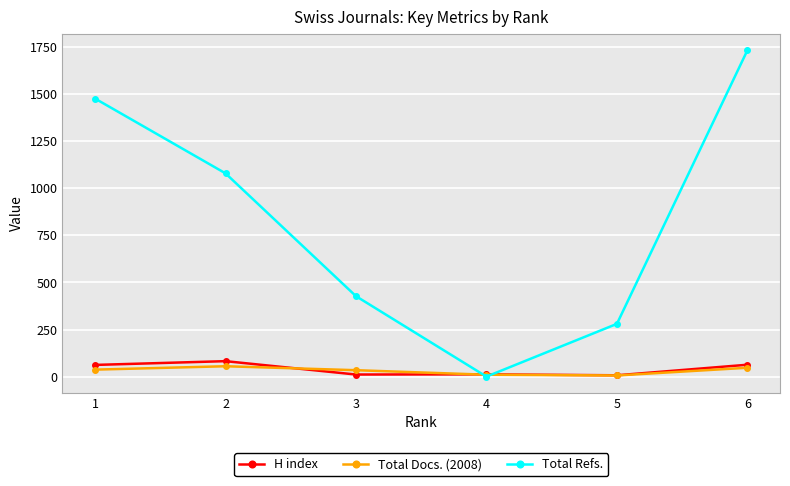

True or false: Total Refs. has more than 1 points higher than both neighbors.

False